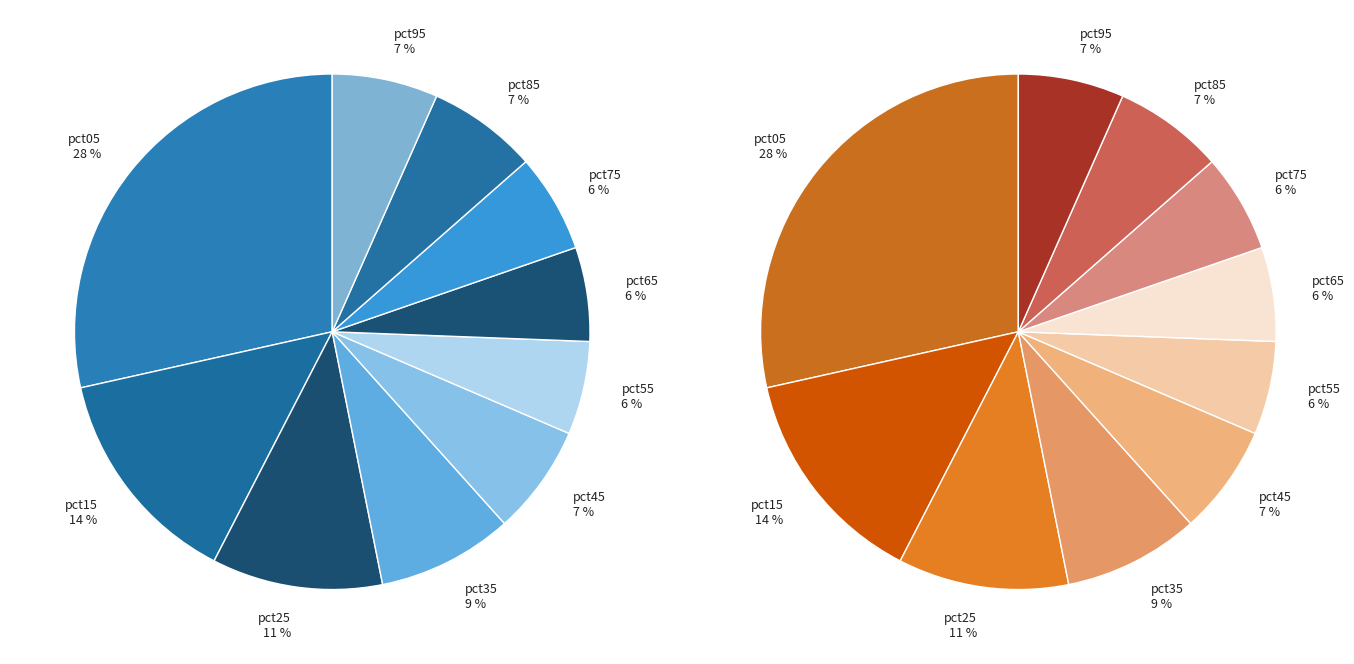

Combined, do pct15 and pct35 account for over 50%?

No